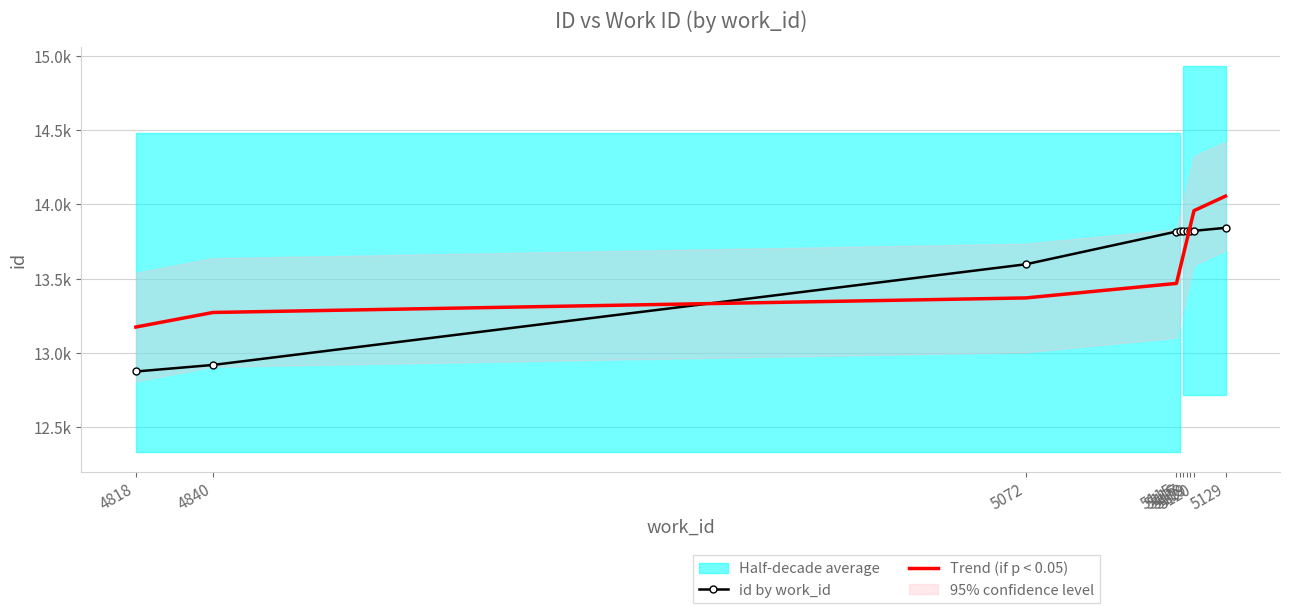

True or false: id by work_id has more than 0 interior local peaks.

False